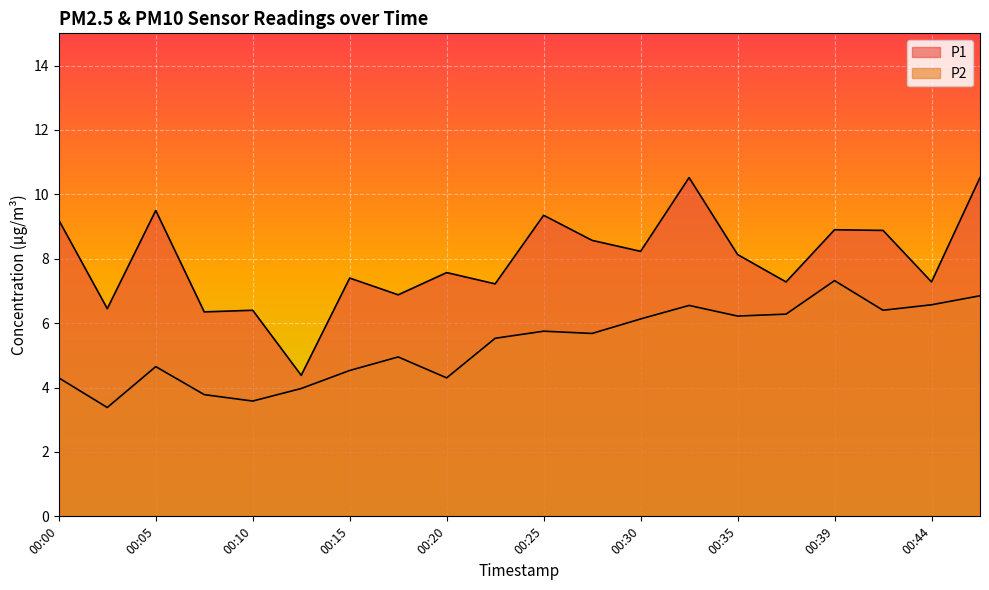

Reading left to right, transcribe all the data shown in this chart.

P1: 00:00=9.2	00:03=6.5	00:05=9.5	00:08=6.3	00:10=6.4	00:13=4.4	00:15=7.4	00:17=6.9	00:20=7.6	00:22=7.2	00:25=9.3	00:27=8.6	00:30=8.2	00:32=10.5	00:35=8.1	00:37=7.3	00:39=8.9	00:42=8.9	00:44=7.3	00:47=10.5
P2: 00:00=4.3	00:03=3.4	00:05=4.7	00:08=3.8	00:10=3.6	00:13=4.0	00:15=4.5	00:17=5.0	00:20=4.3	00:22=5.5	00:25=5.8	00:27=5.7	00:30=6.1	00:32=6.5	00:35=6.2	00:37=6.3	00:39=7.3	00:42=6.4	00:44=6.6	00:47=6.8